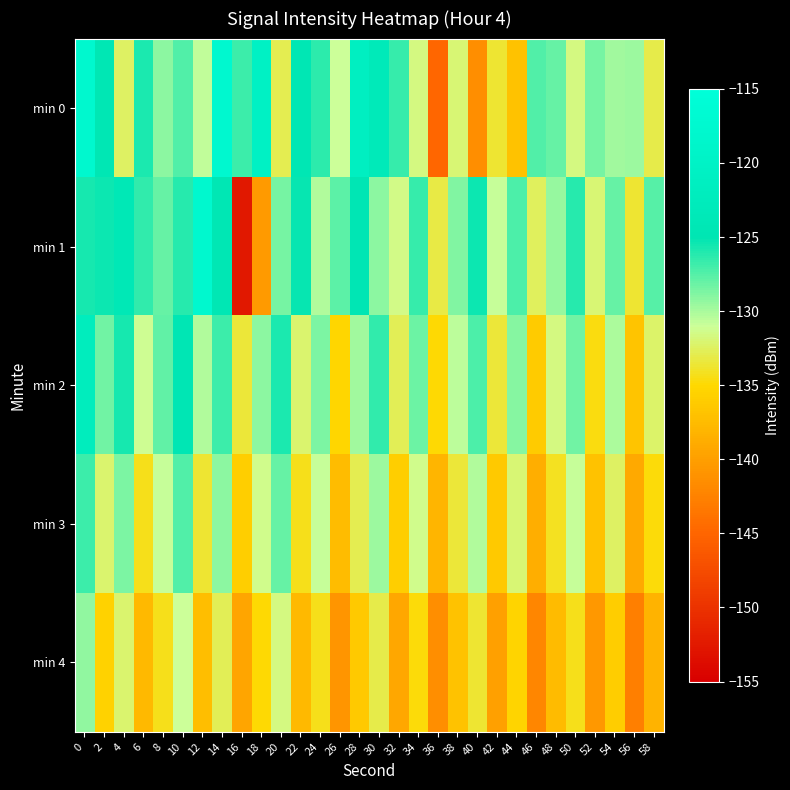

List the series in order of their peak value, lowest first.

min 4, min 3, min 2, min 1, min 0